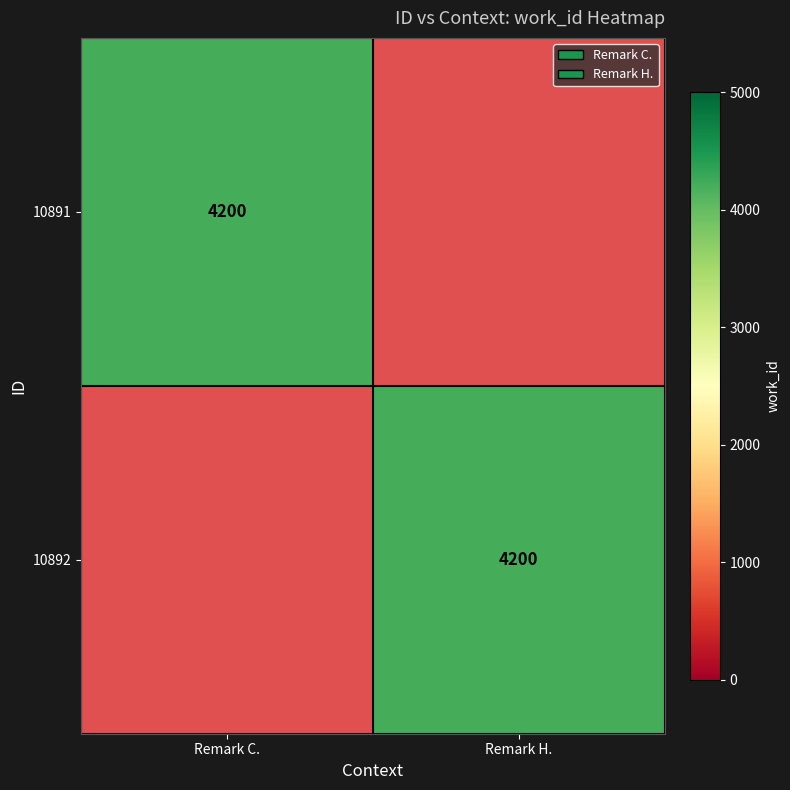

Is it true that 10892 equals 4200 at Remark H.?

True